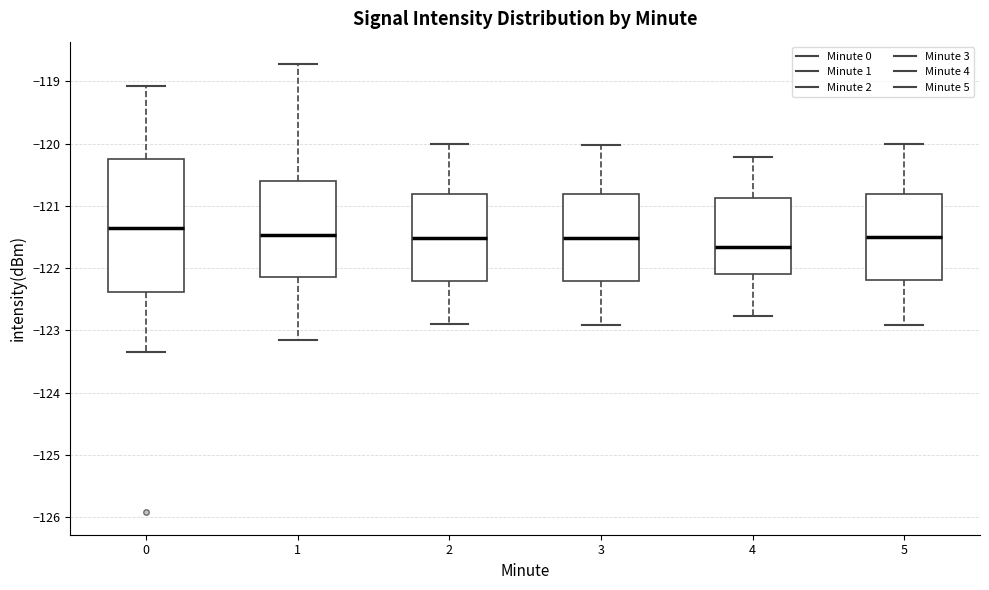

Reading left to right, transcribe this box plot: for each box, give where its median line is, the range the box spans, and where its two whiskers end, as read against the y-axis. The values are not printed on the chart, so give them approximately, as read against the axis.

0: median -121.4, box -122.4 to -120.3, whiskers -123.3 to -119.1
1: median -121.5, box -122.1 to -120.6, whiskers -123.1 to -118.7
2: median -121.5, box -122.2 to -120.8, whiskers -122.9 to -120.0
3: median -121.5, box -122.2 to -120.8, whiskers -122.9 to -120.0
4: median -121.7, box -122.1 to -120.9, whiskers -122.8 to -120.2
5: median -121.5, box -122.2 to -120.8, whiskers -122.9 to -120.0